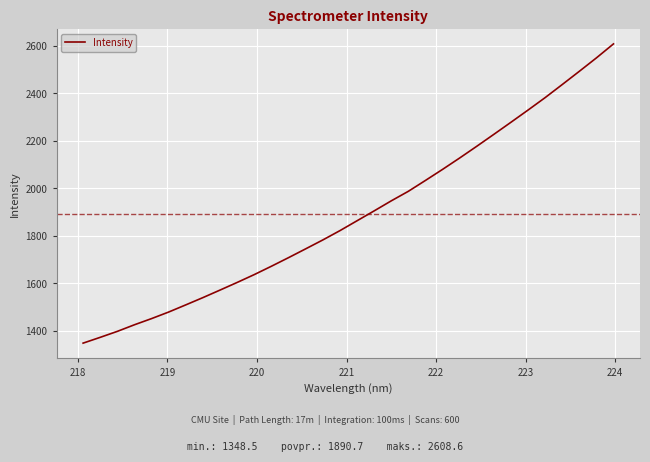

What is the difference between the maximum and minimum values?

1260.1